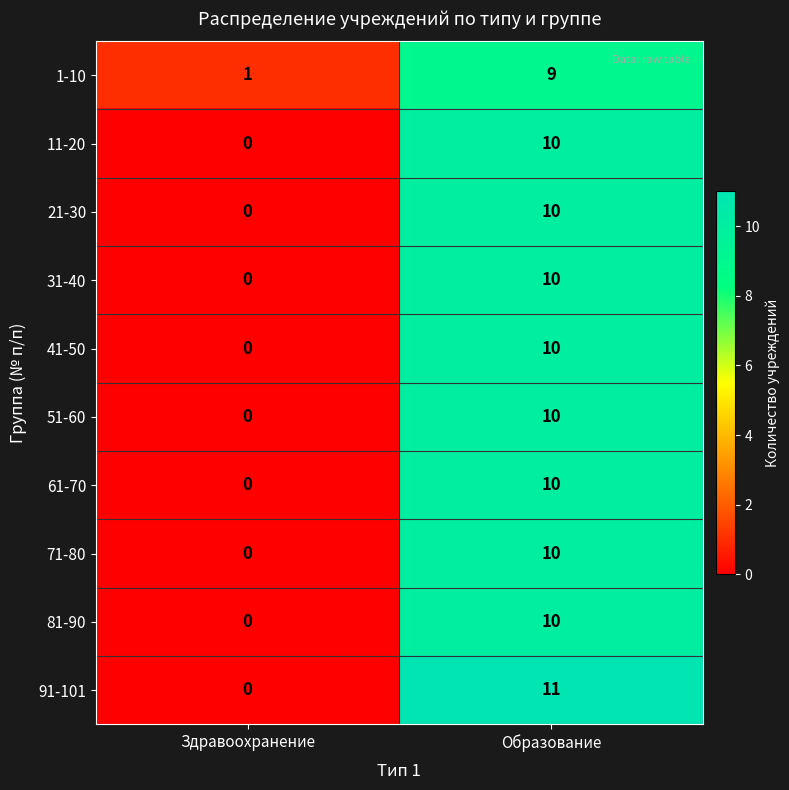

What is the sum of all 91-101 values?

11